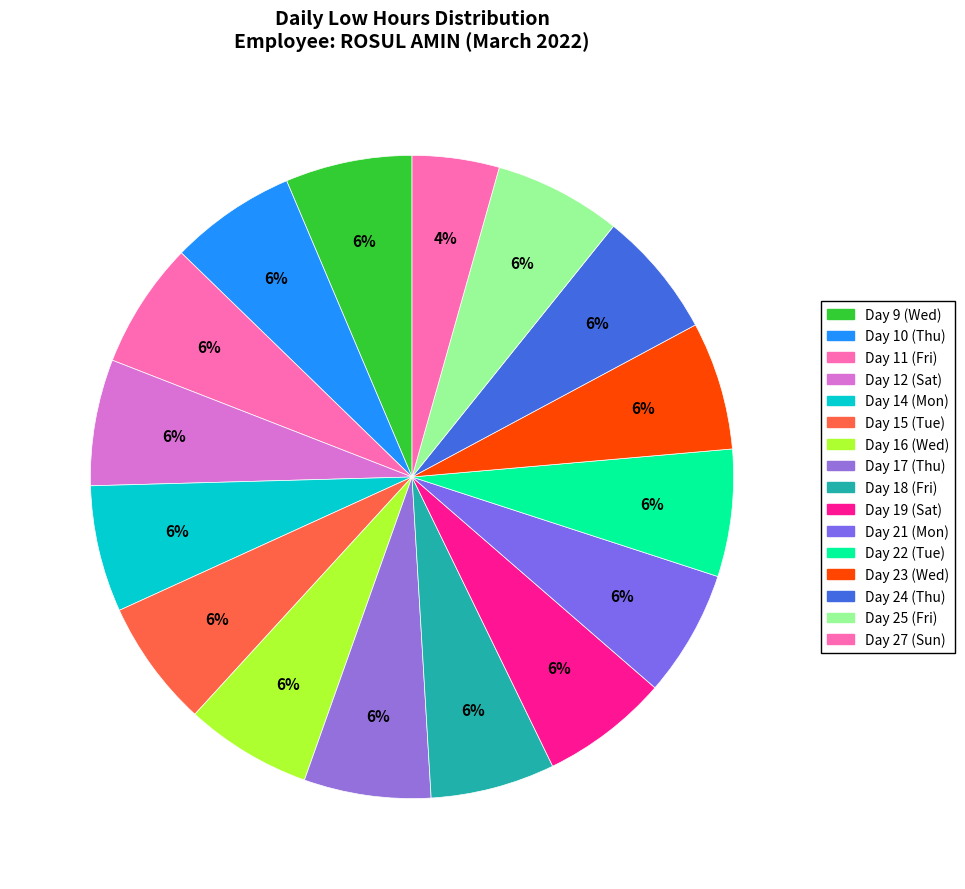

Count the number of slices in the pie.

16